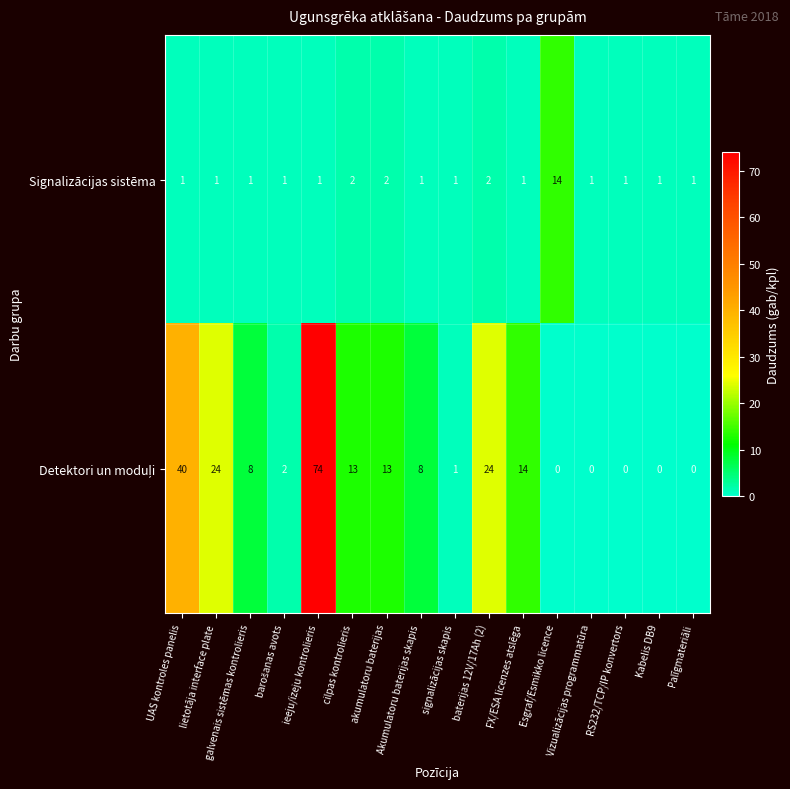

At which category does the chart reach its peak across all series?

ieeju/izeju kontrolieris